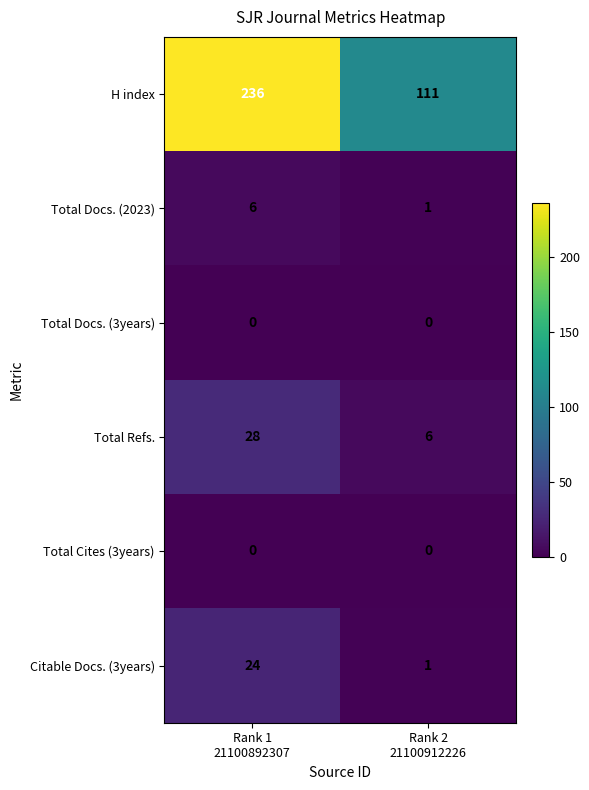

What is the highest value of the Total Refs. series?

28